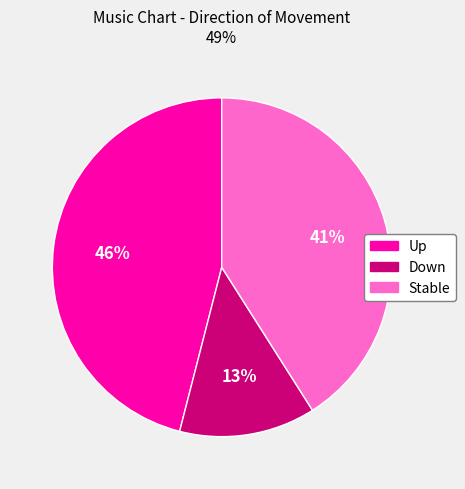

The Up slice represents 46% of the pie. True or false?

True